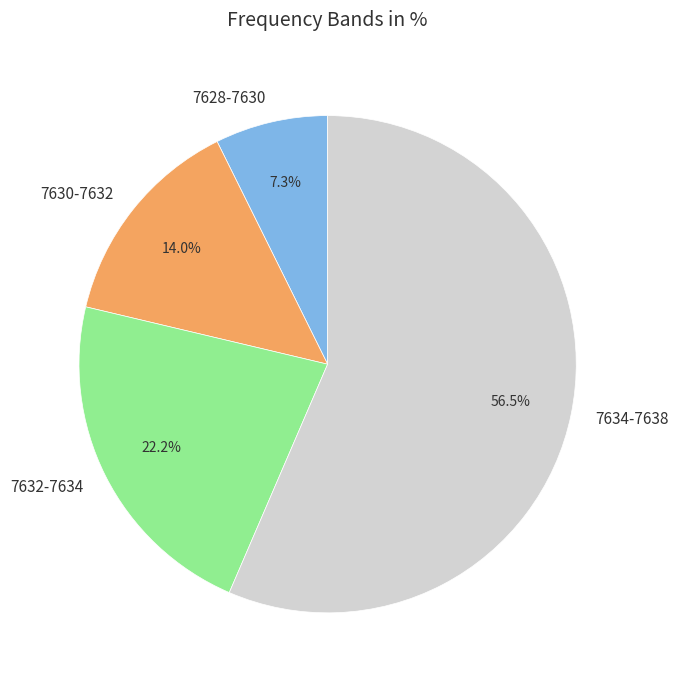

Is the sum of 7634-7638 and 7630-7632 greater than half?

Yes